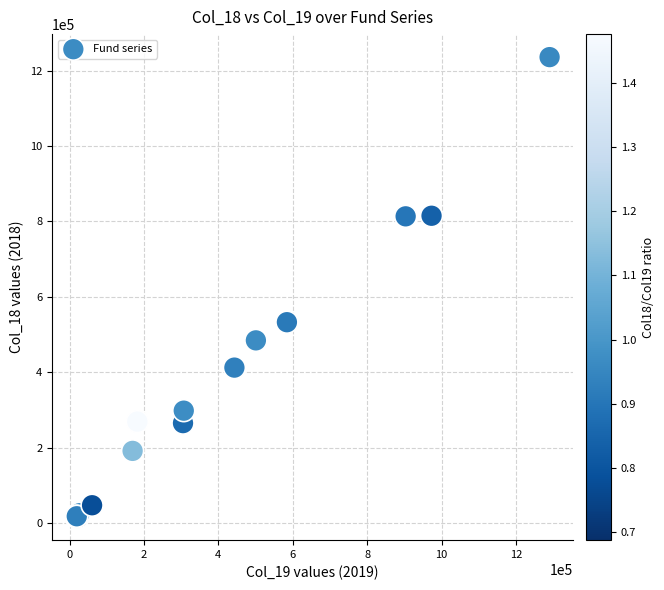

What Y value in the scatter plot is closest to 625562?

532582.0